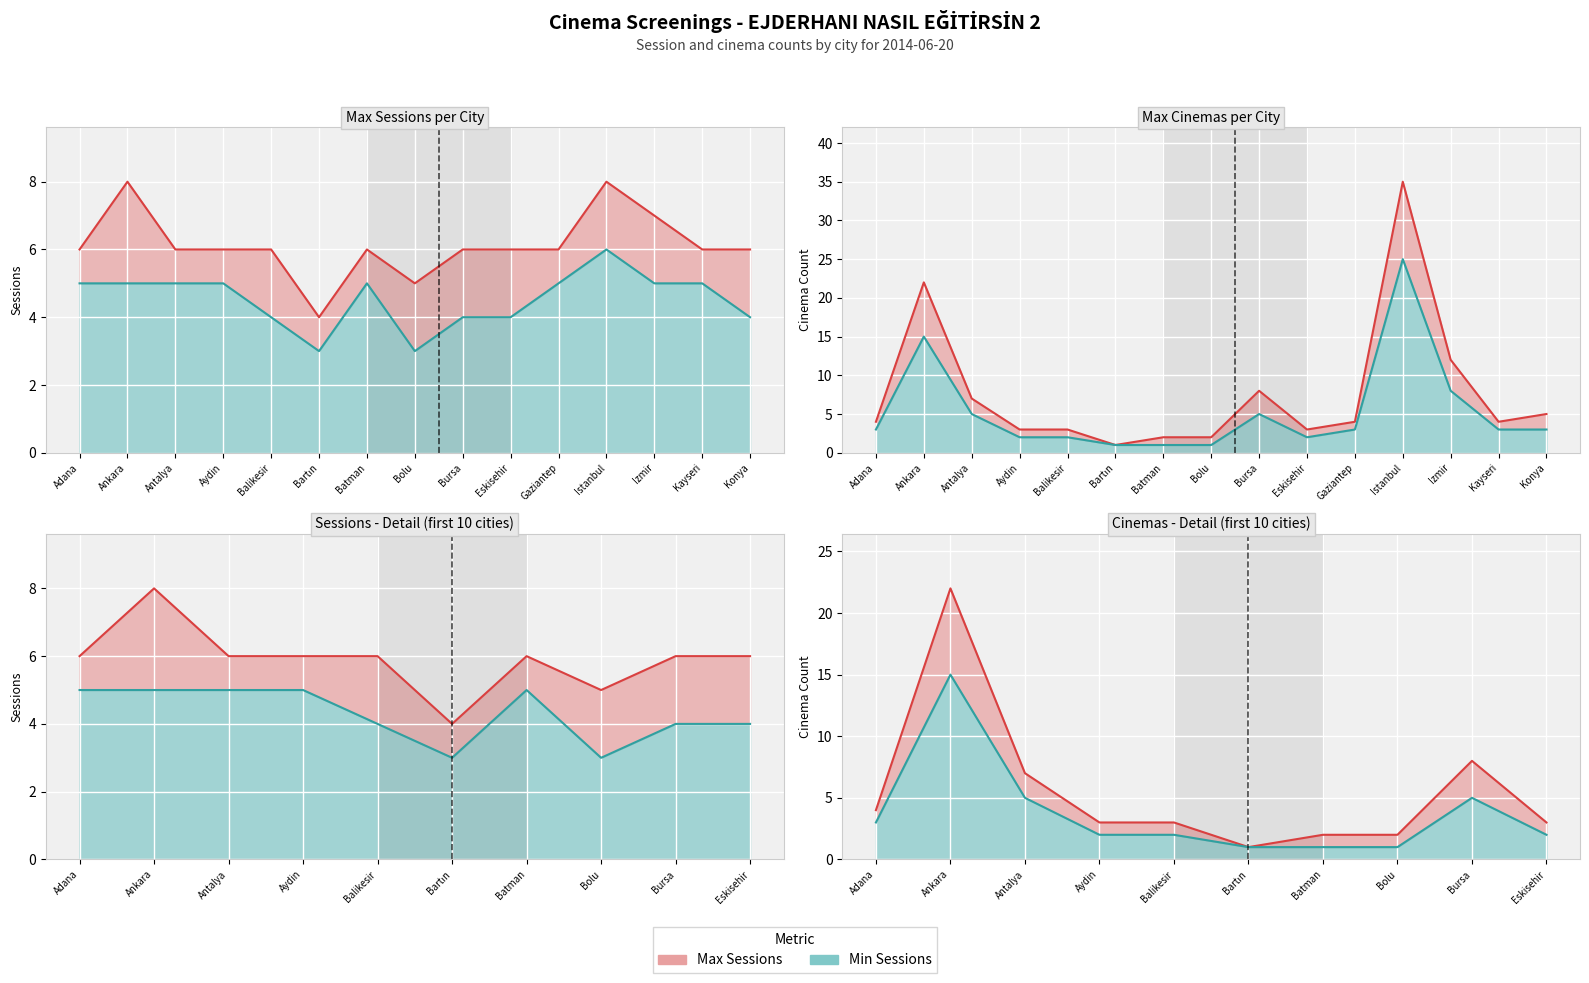

True or false: Max Sessions has more than 2 points higher than both neighbors.

True